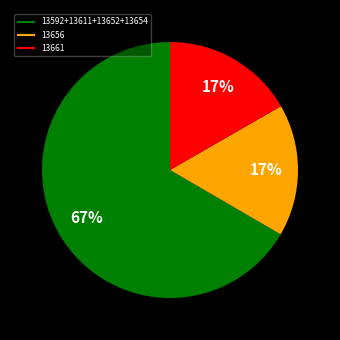

Is there any slice that represents more than half of the pie?

Yes